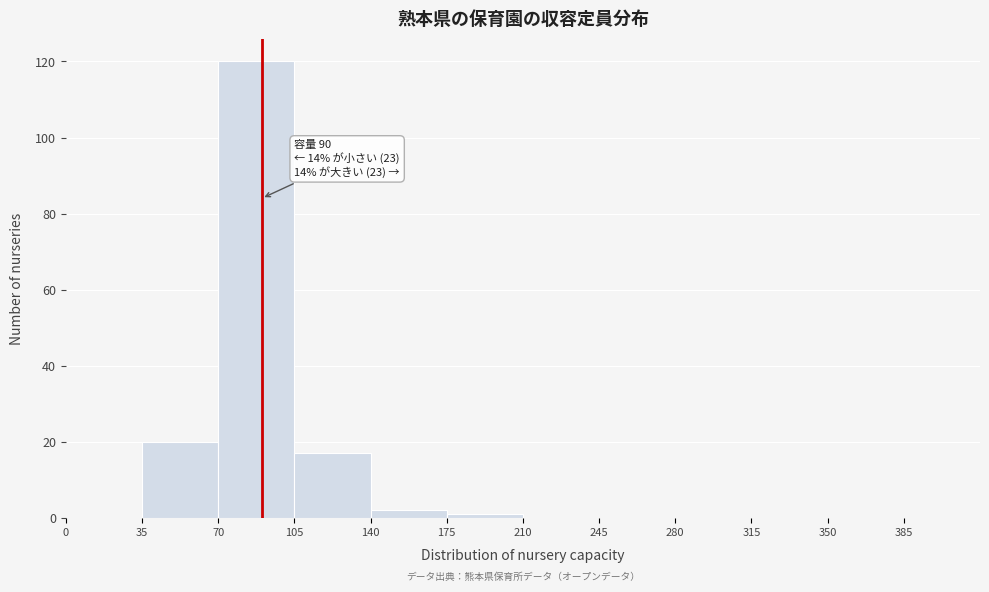

Which range on the x-axis has the tallest bar?

70 to 105